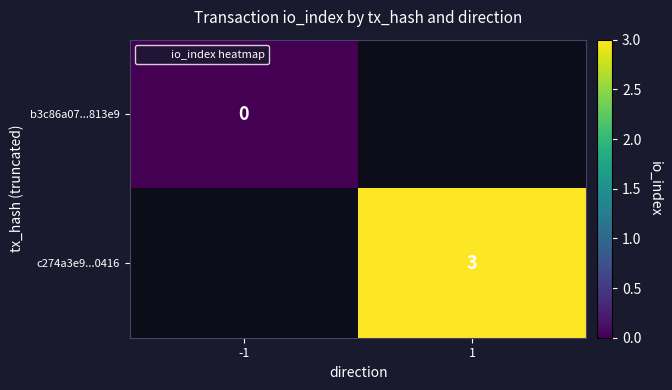

Which category has the lowest value across all series?

-1